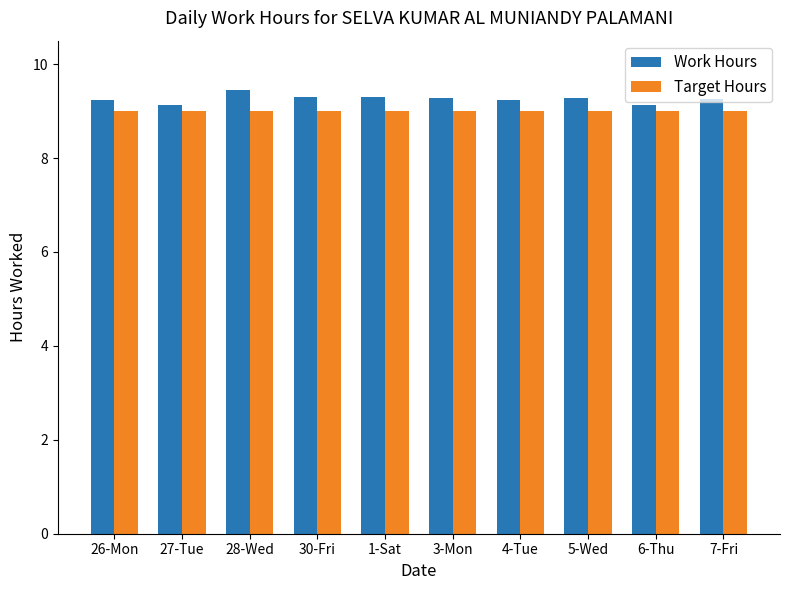

What is the difference between the maximum and second lowest values in the Work Hours series?

0.3